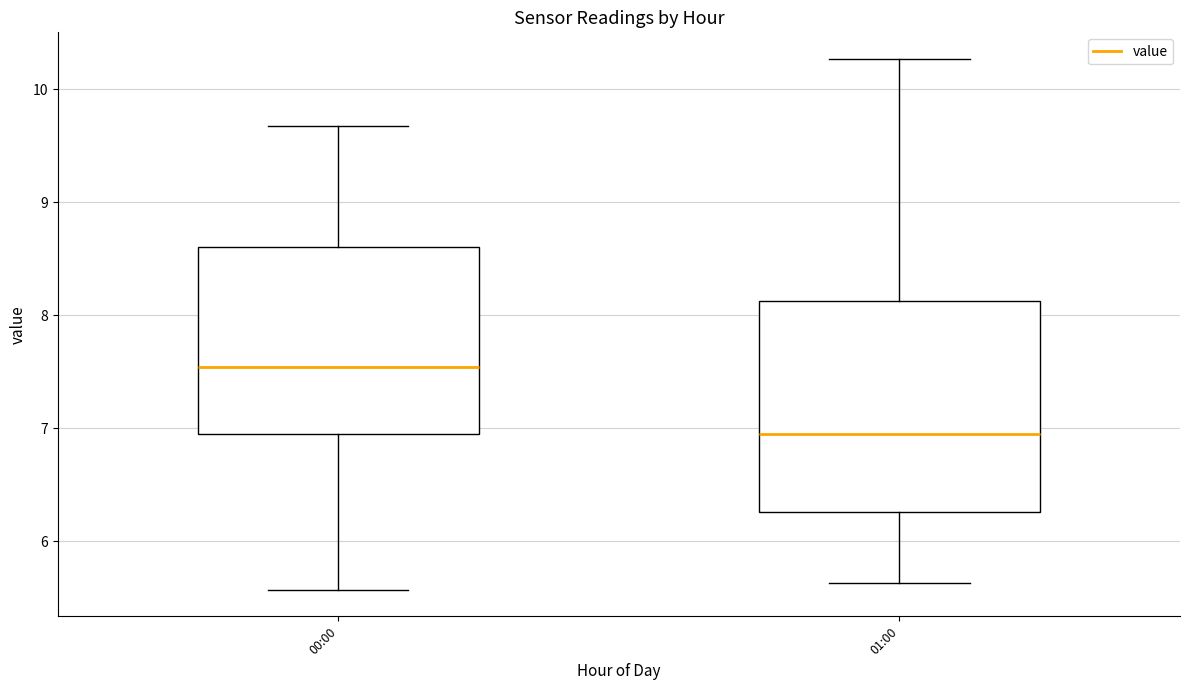

Reading left to right, read every box against the y-axis: the position of its median line, the range the box covers, and the ends of its whiskers. The values are not printed on the chart, so give them approximately, as read against the axis.

00:00: median 7.5, box 6.9 to 8.6, whiskers 5.6 to 9.7
01:00: median 7.0, box 6.3 to 8.1, whiskers 5.6 to 10.3